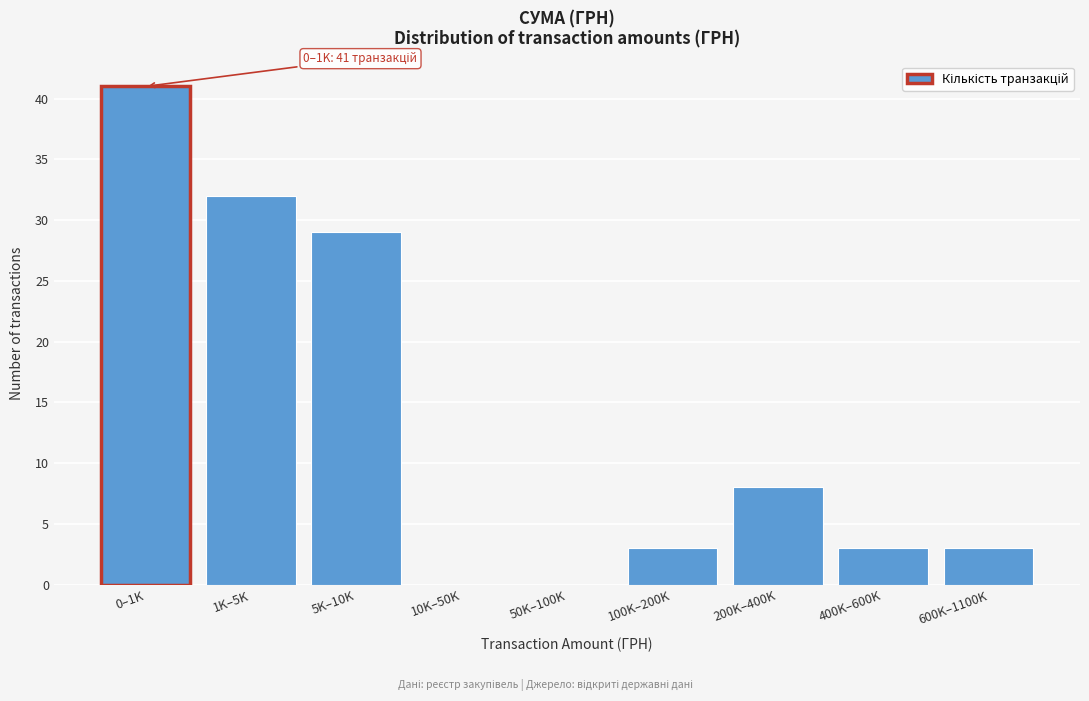

Reading right to left, transcribe all the data shown in this chart.

600K–1100K=3	400K–600K=3	200K–400K=8	100K–200K=3	50K–100K=0	10K–50K=0	5K–10K=29	1K–5K=32	0–1K=41